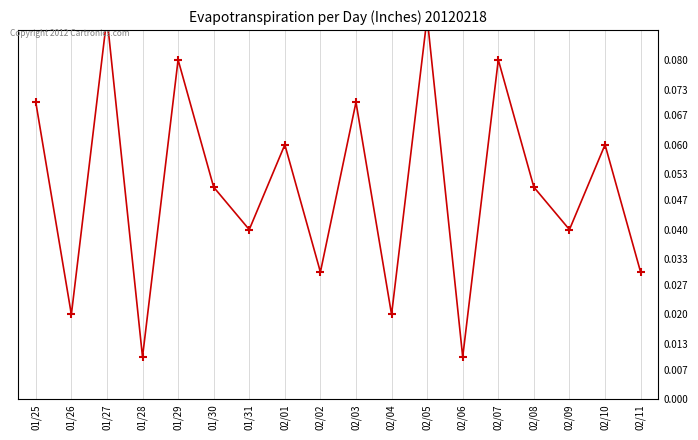

What is the sum of the values at 02/01 and 02/11?

0.1